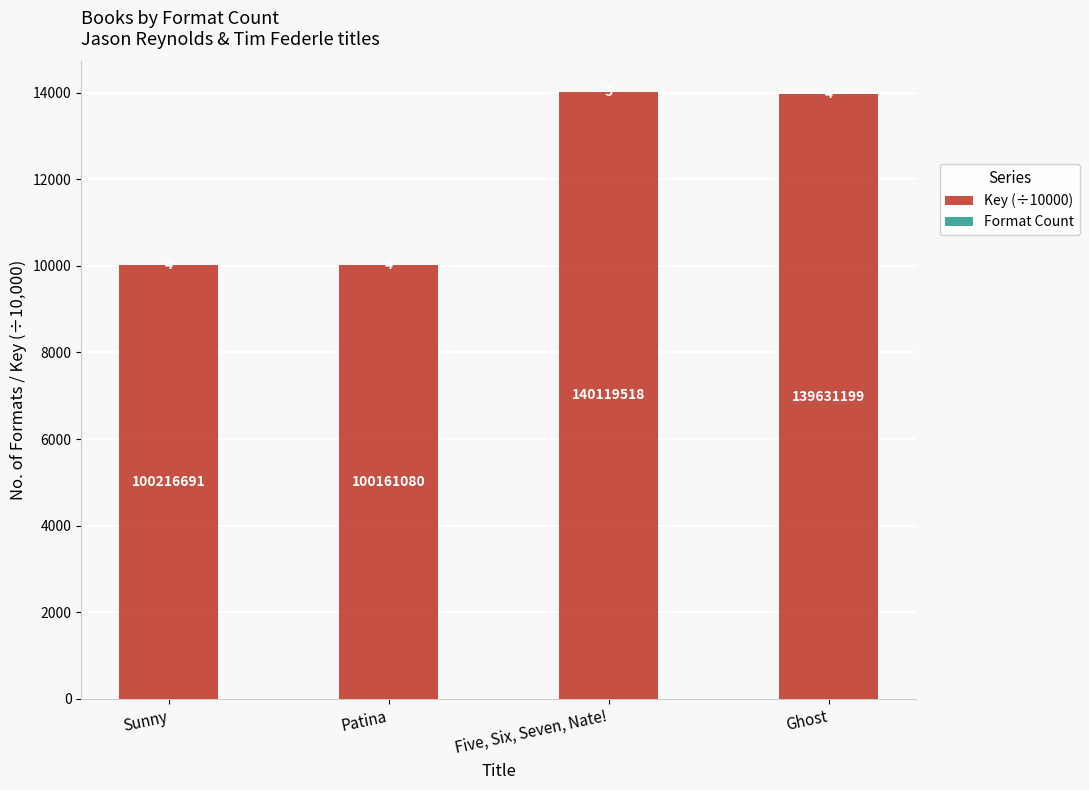

What is the highest value of the Key (÷10000) series?

14012.0